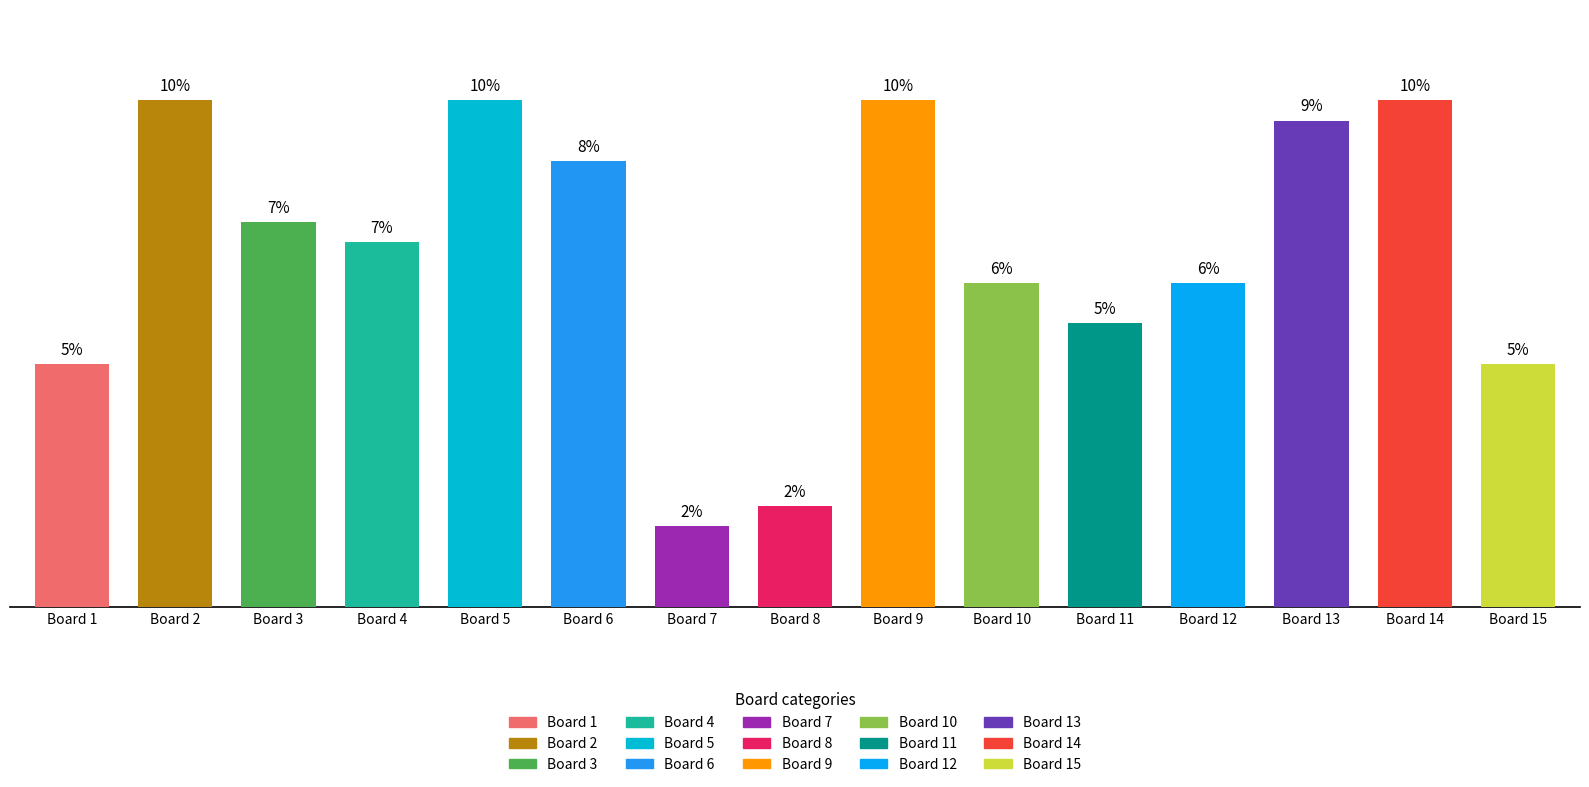

Which category has the lowest value in the Score 1 series?

7